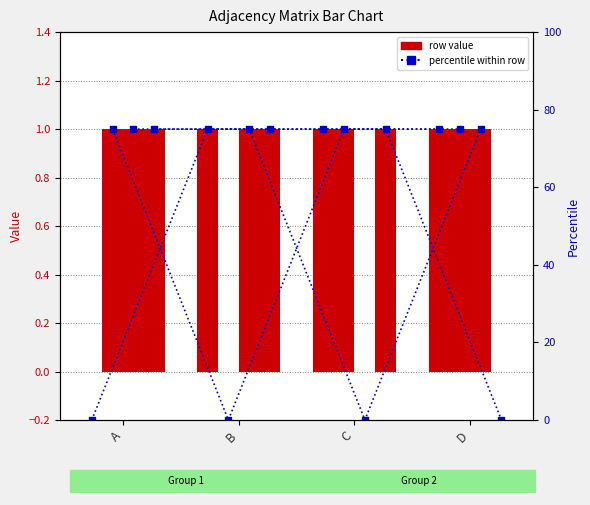

How many data points does each series have?

4